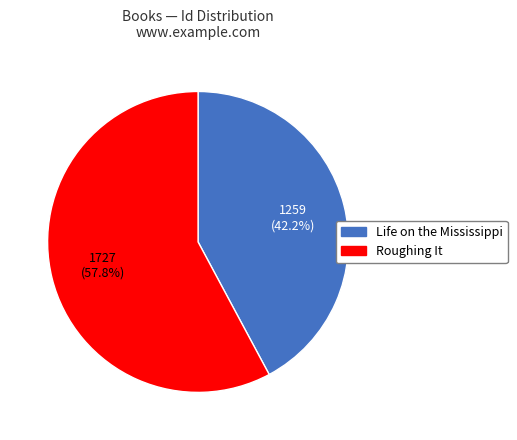

Is the sum of Life on the Mississippi and Roughing It greater than half?

Yes